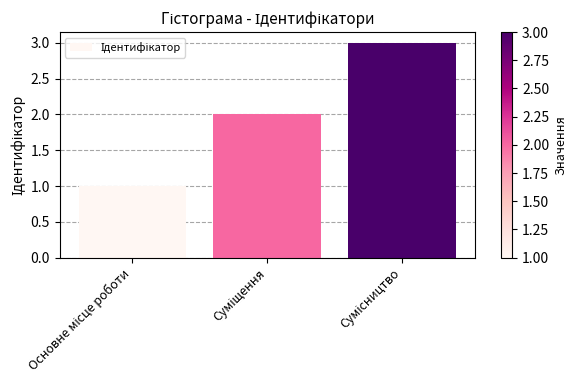

What is the maximum value shown in the chart?

3